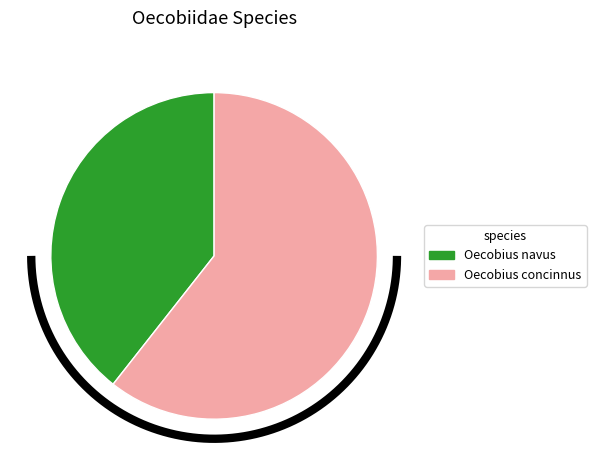

What is the change in value from Oecobius navus to Oecobius concinnus?

+64618